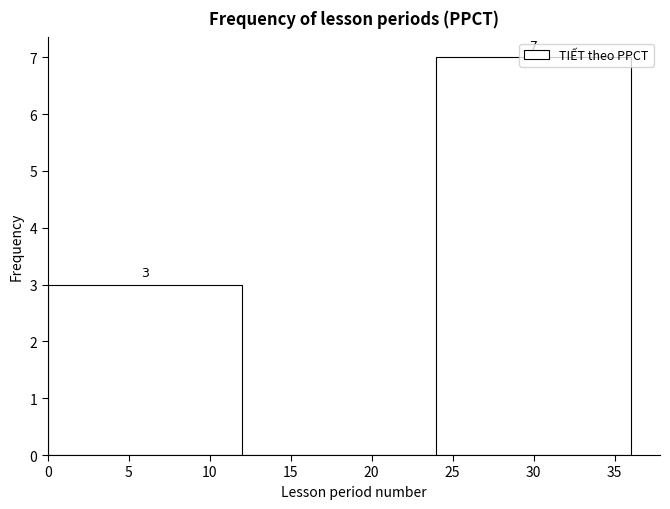

Over which range of the x-axis is the bar tallest?

24 to 36